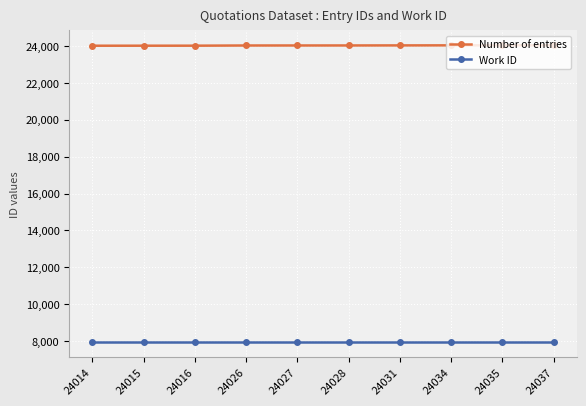

True or false: Work ID and Number of entries intersect in this chart.

False